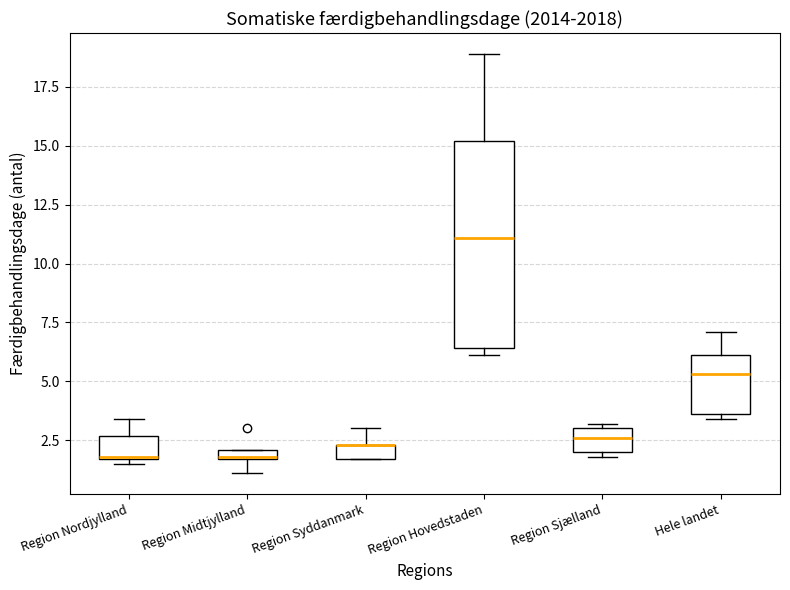

Where is the lower edge of the box for Region Midtjylland on the y-axis? The values are not printed on the chart, so give them approximately, as read against the axis.

1.5